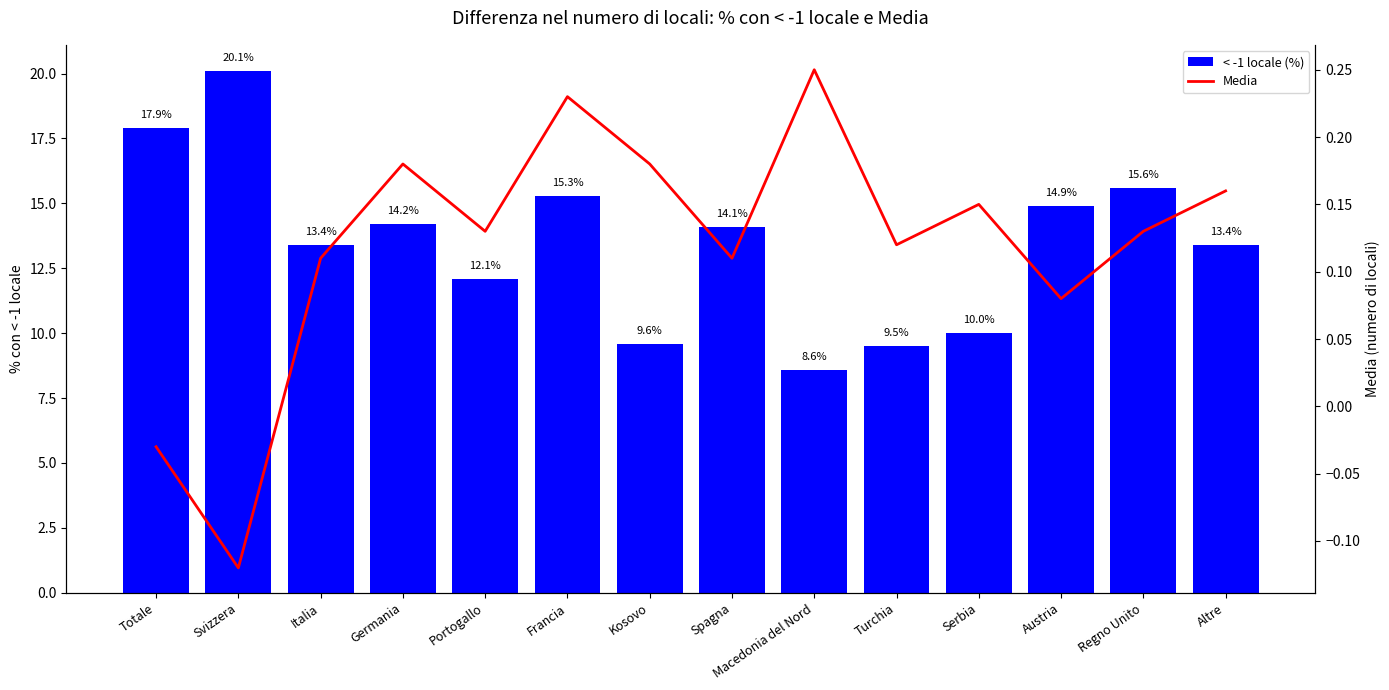

List the series in order of their peak value, highest first.

< -1 locale (%), Media